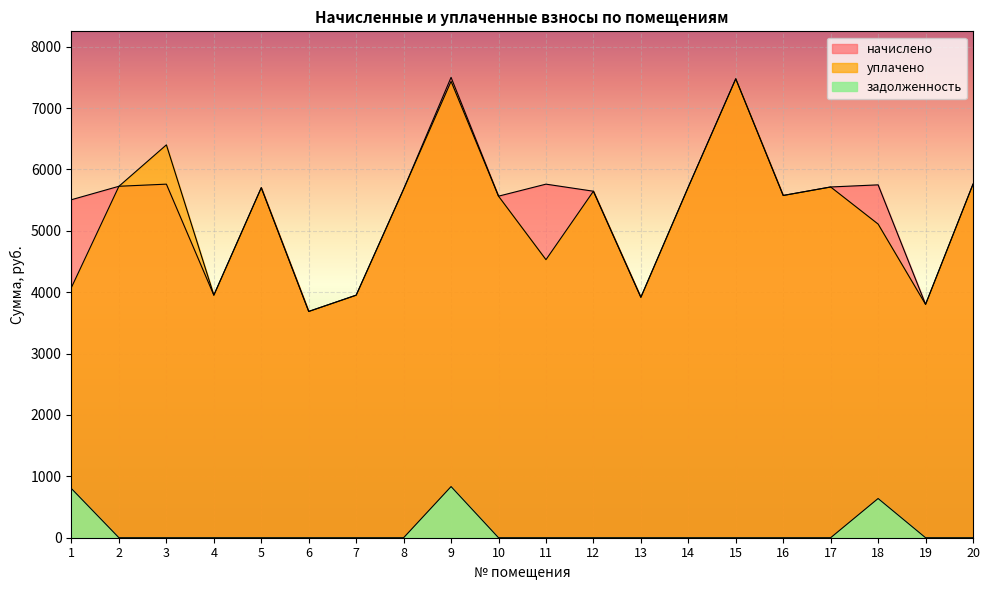

Rank the categories by начислено value from highest to lowest.

9, 15, 3, 11, 20, 18, 2, 14, 17, 5, 8, 12, 16, 10, 1, 4, 7, 13, 19, 6